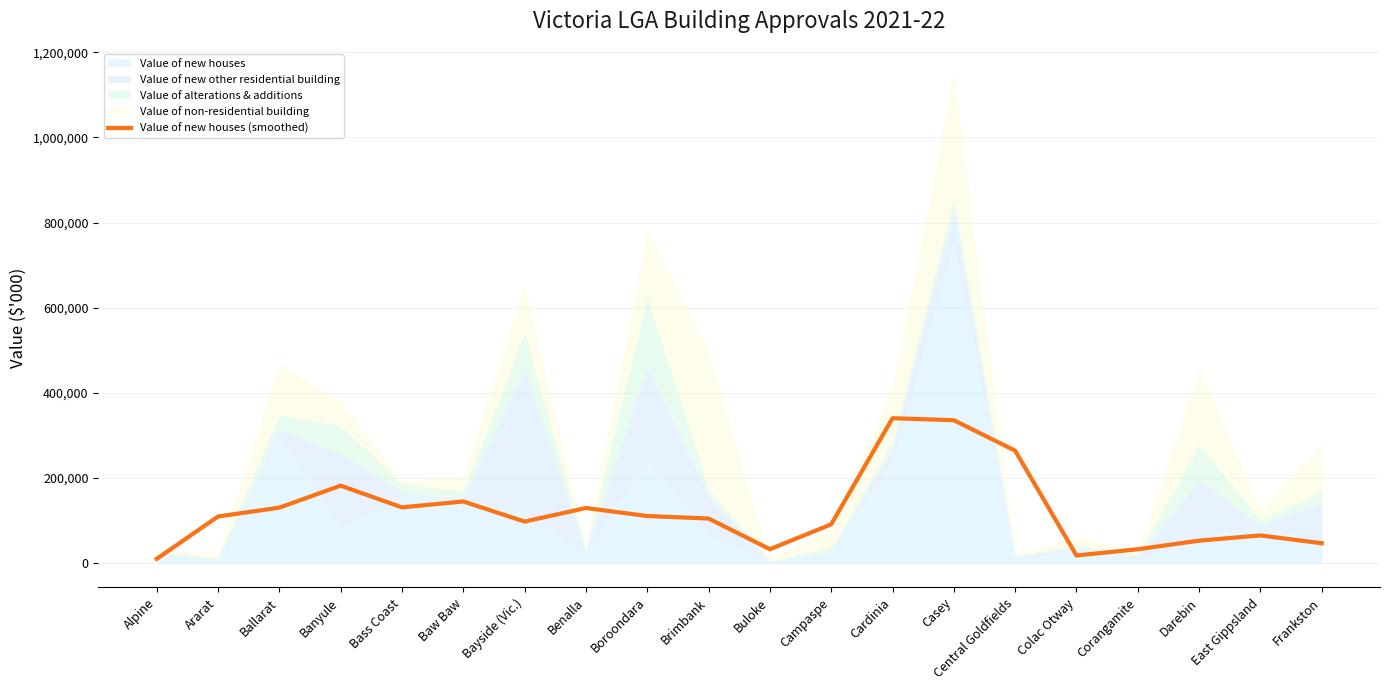

The chart shows a value of 57540.7 at Buloke. True or false?

False